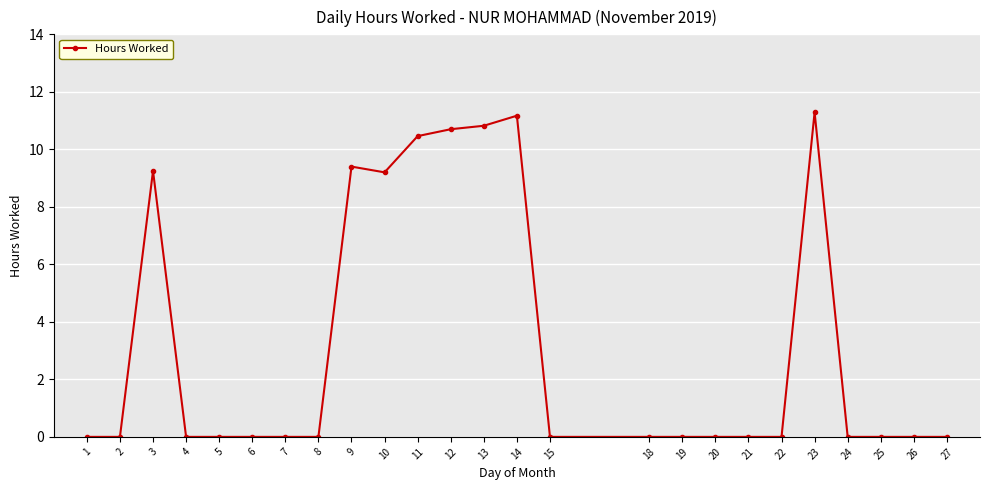

At which category does the data reach its first local peak?

3